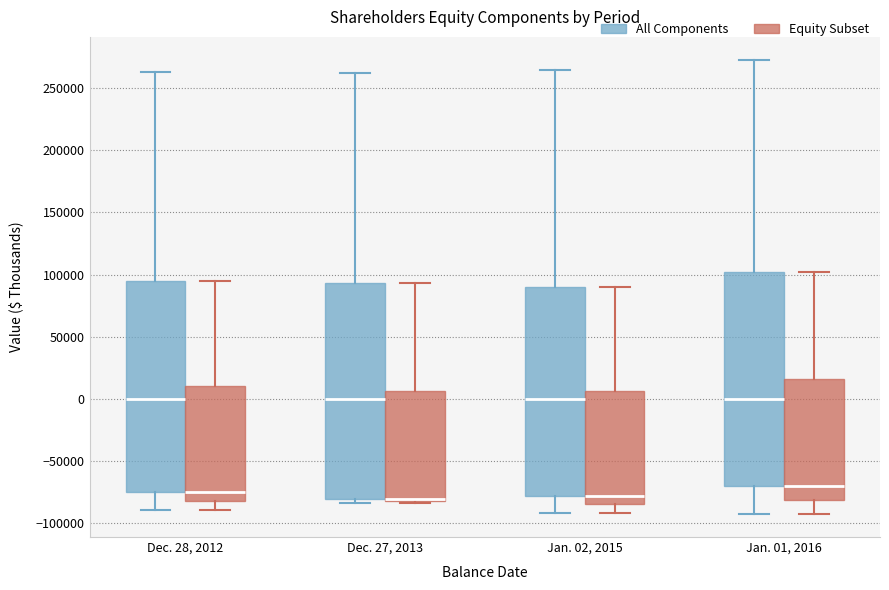

Where is the upper edge of the box for Dec. 27, 2013 (Equity Subset) on the y-axis? The values are not printed on the chart, so give them approximately, as read against the axis.

5000